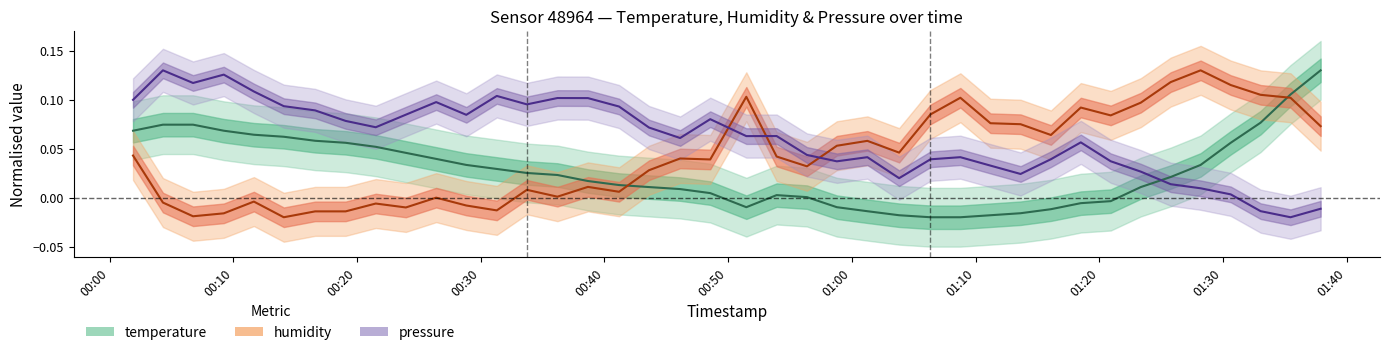

How many lines are shown in the chart?

3